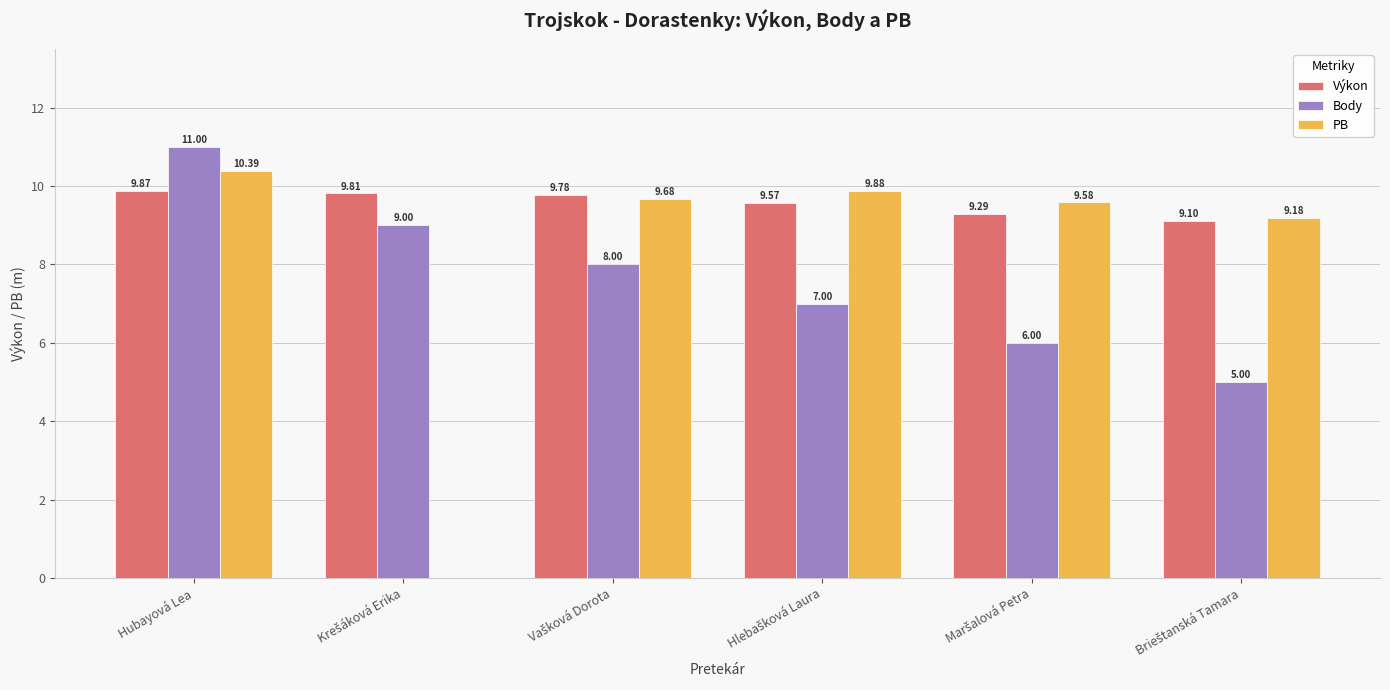

Reading left to right, extract all data points from this chart.

Výkon: 9.9	9.8	9.8	9.6	9.3	9.1
Body: 11.0	9.0	8.0	7.0	6.0	5.0
PB: 10.4	0.0	9.7	9.9	9.6	9.2